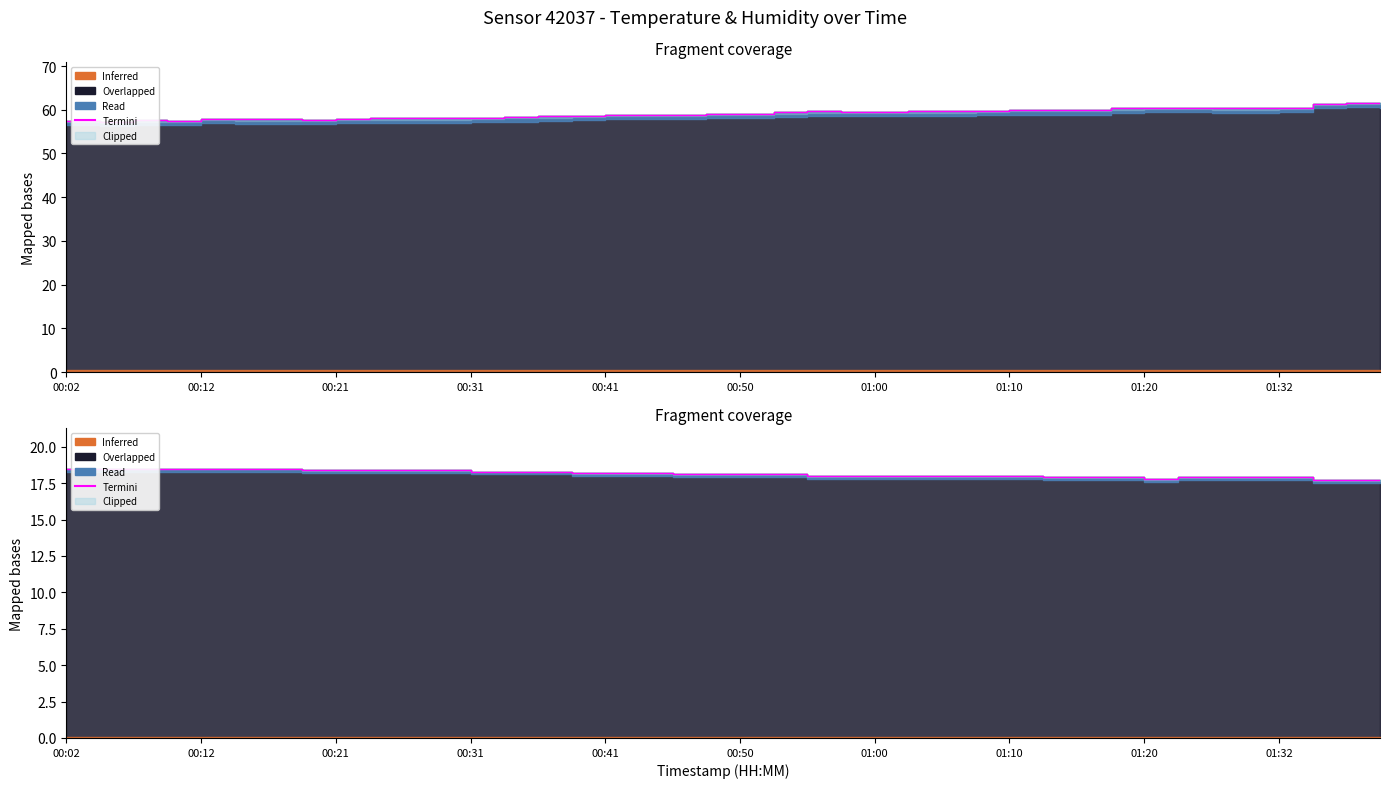

How many data points are less than 18?

11